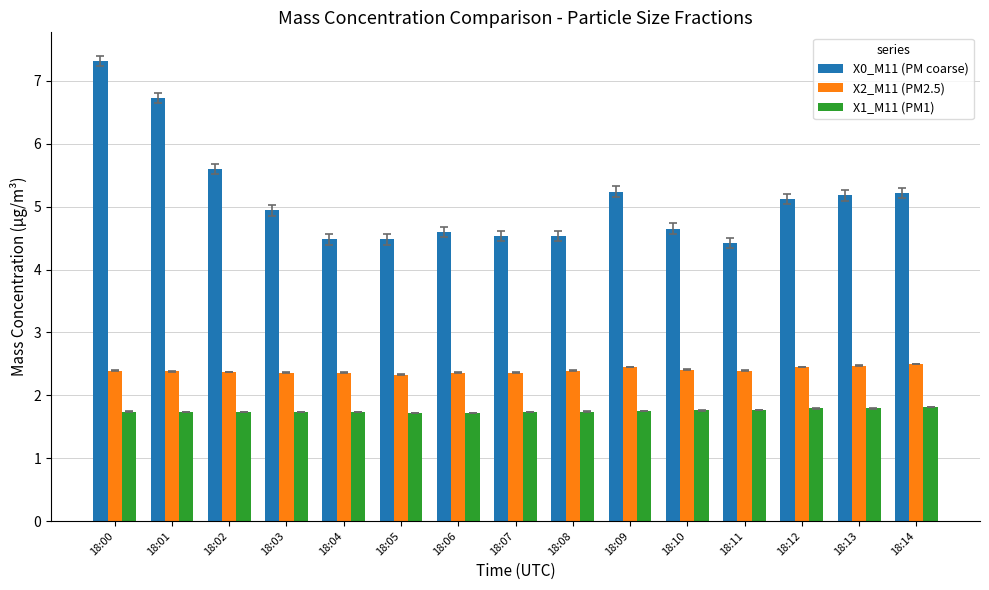

True or false: X0_M11 (PM coarse) has a value of 9.9 at 18:02.

False